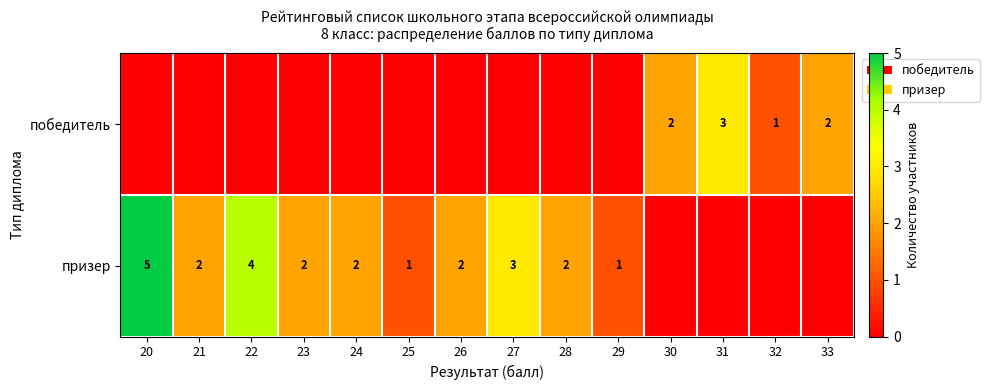

The победитель series shows 3 at 31. True or false?

True